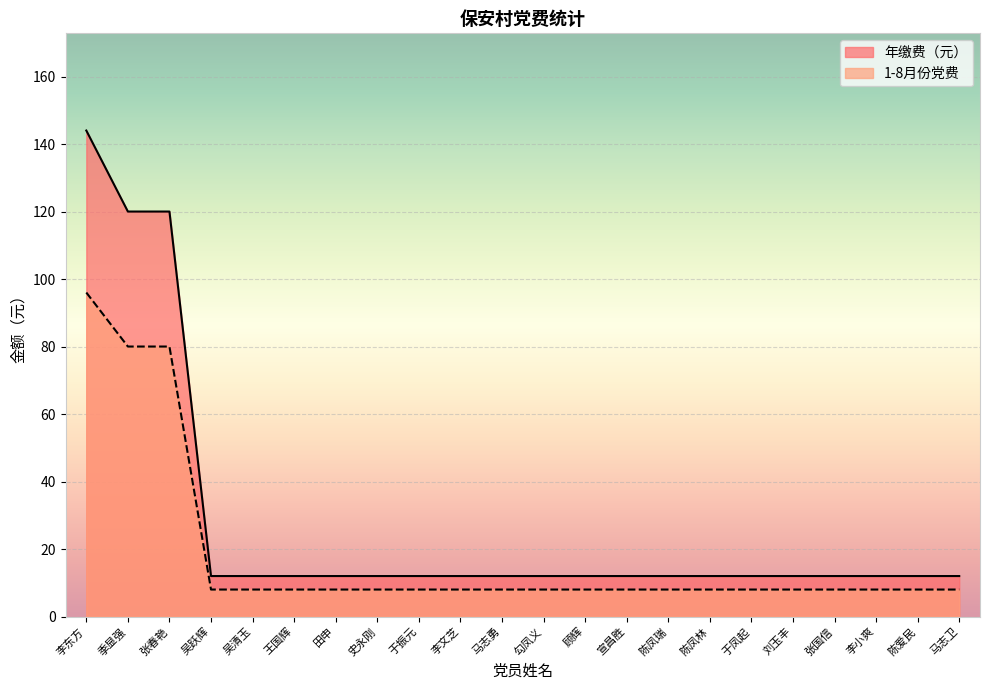

Count the number of categories in the chart.

22